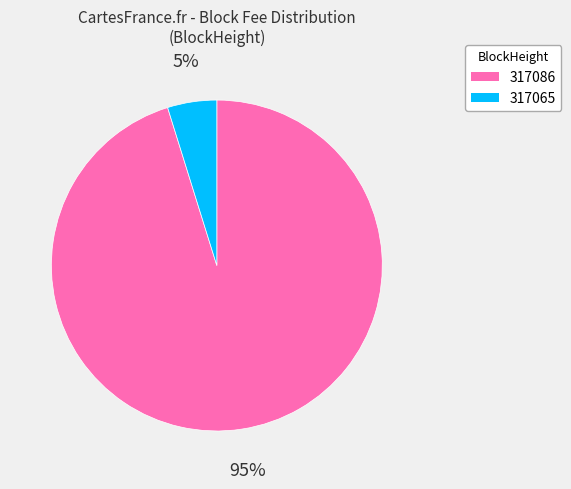

Is it true that 317086 is 81% of the pie?

False